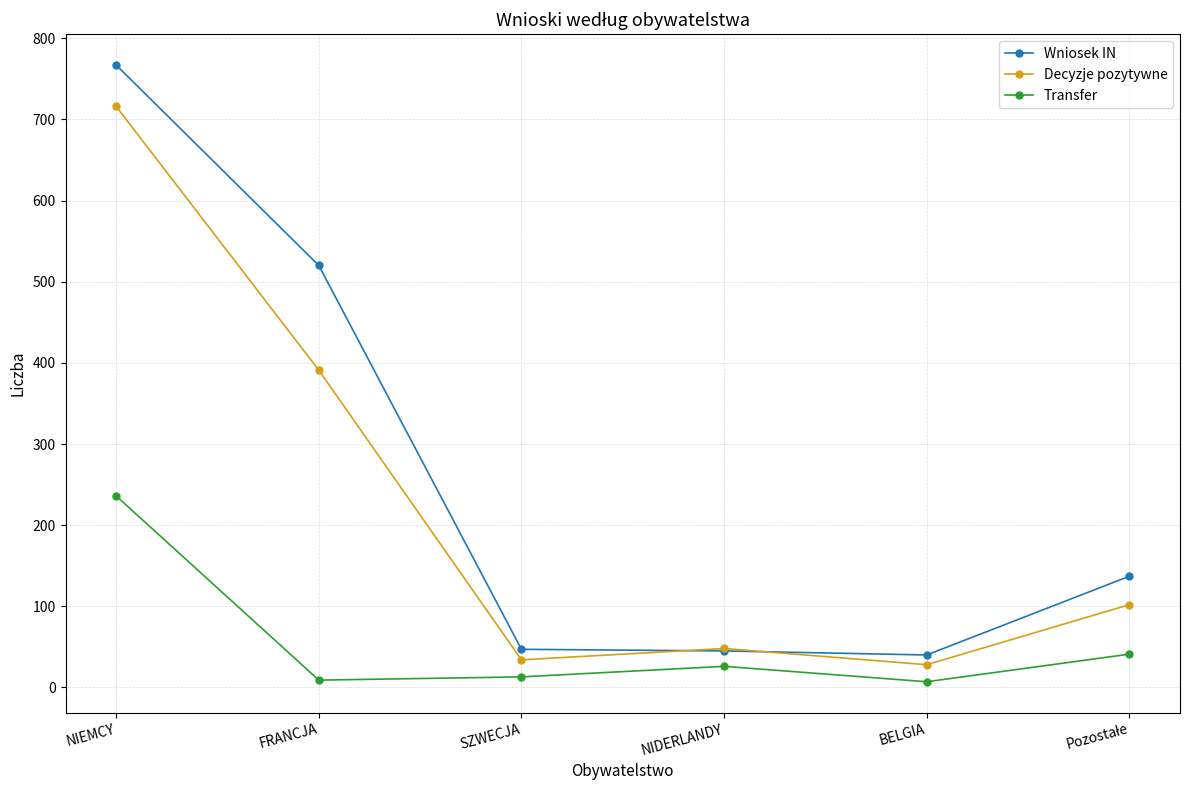

What is the difference between the maximum and minimum values in the Transfer series?

229